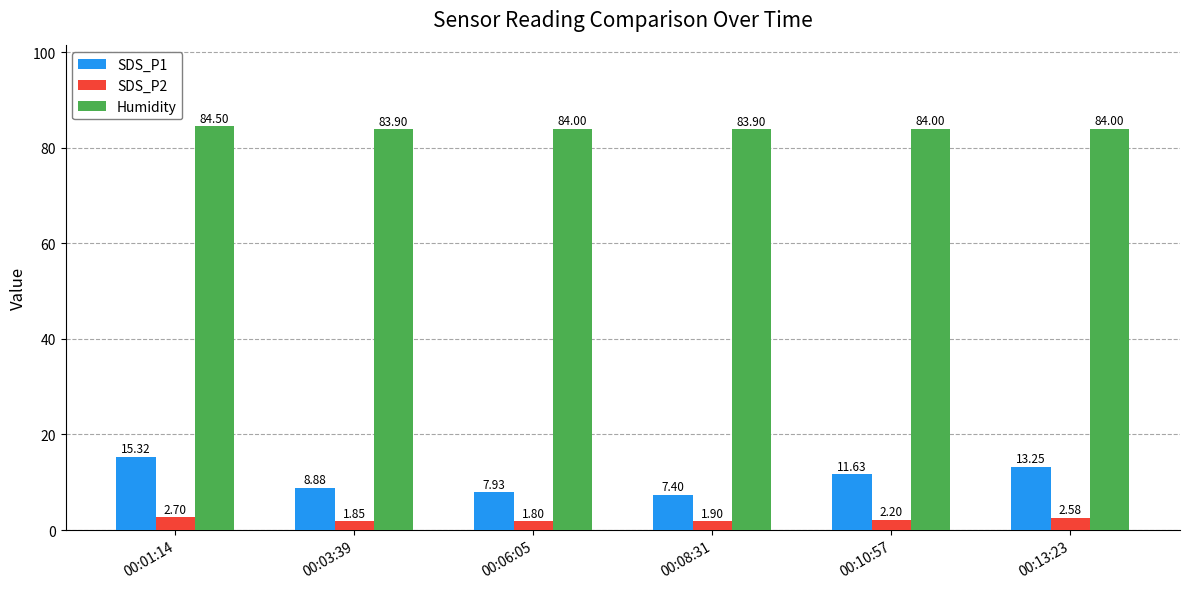

Which category has the highest value in the Humidity series?

00:01:14